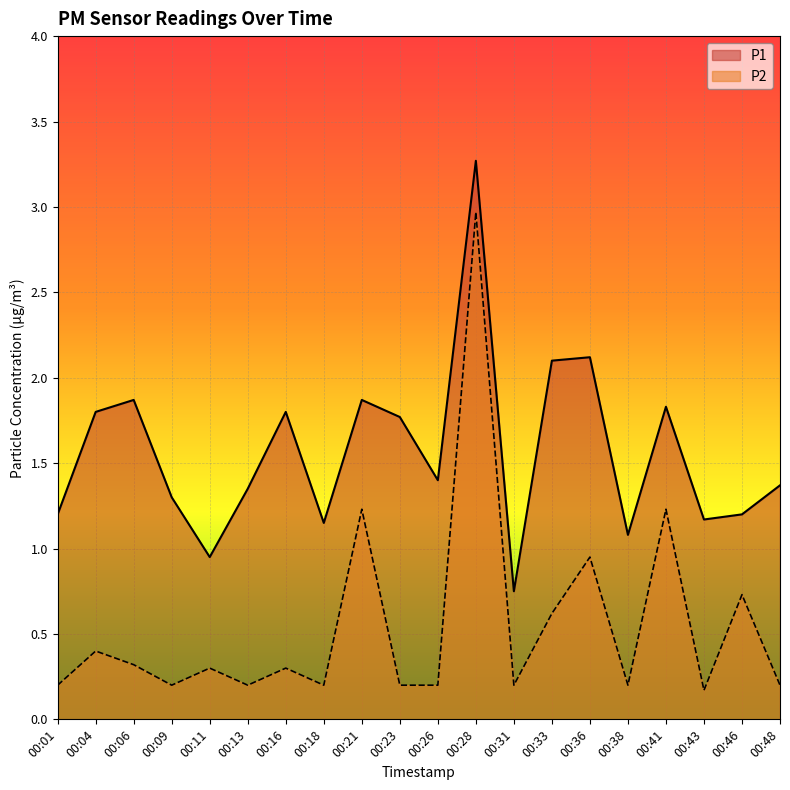

Reading left to right, extract all data points from this chart.

P1: 00:01=1.2	00:04=1.8	00:06=1.9	00:09=1.3	00:11=0.9	00:13=1.4	00:16=1.8	00:18=1.1	00:21=1.9	00:23=1.8	00:26=1.4	00:28=3.3	00:31=0.8	00:33=2.1	00:36=2.1	00:38=1.1	00:41=1.8	00:43=1.2	00:46=1.2	00:48=1.4
P2: 00:01=0.2	00:04=0.4	00:06=0.3	00:09=0.2	00:11=0.3	00:13=0.2	00:16=0.3	00:18=0.2	00:21=1.2	00:23=0.2	00:26=0.2	00:28=3.0	00:31=0.2	00:33=0.6	00:36=0.9	00:38=0.2	00:41=1.2	00:43=0.2	00:46=0.7	00:48=0.2